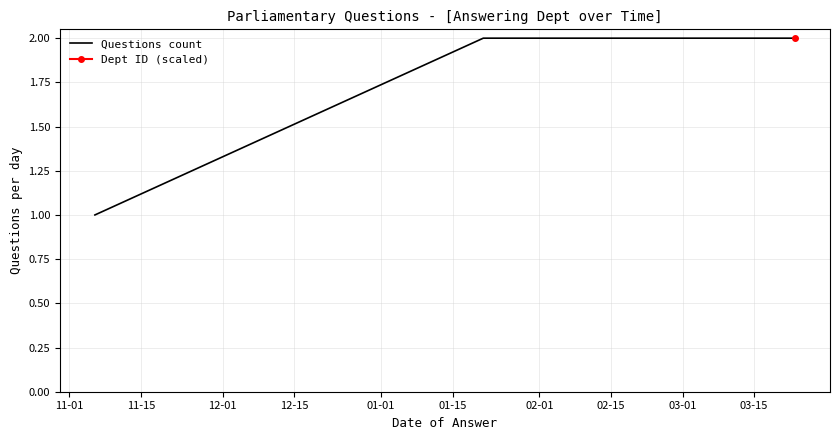

How many values in the Questions count series are below 2?

1